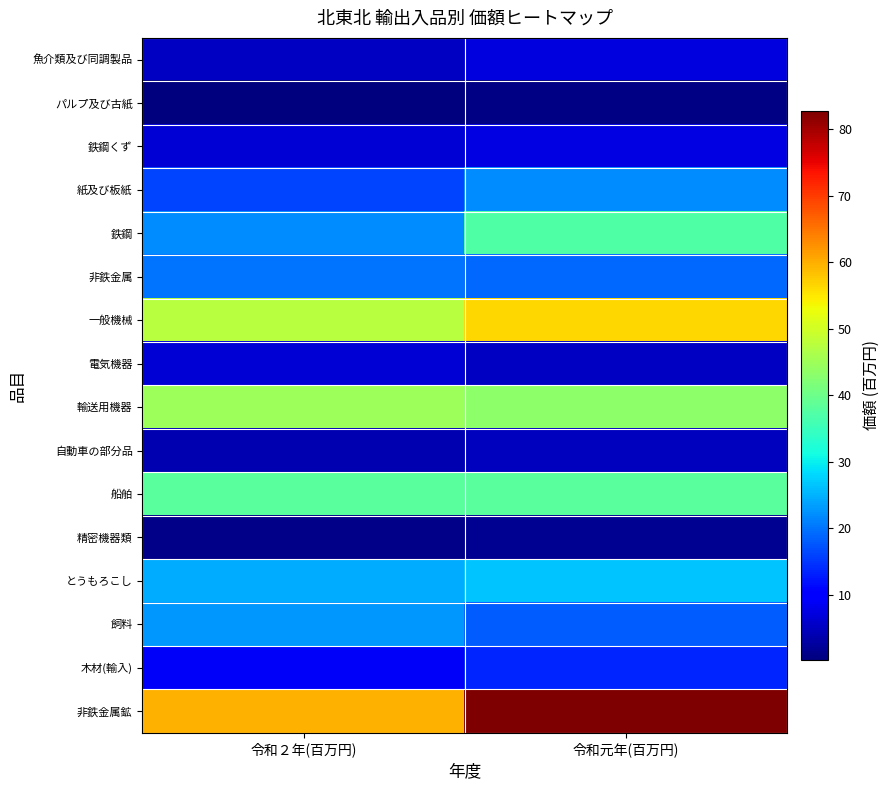

Which category has the lowest value across all series?

令和２年(百万円)